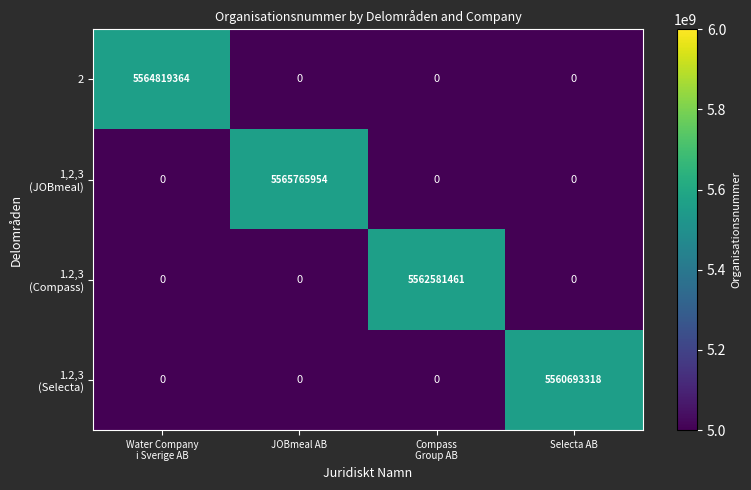

At how many categories does at least one series exceed 2252231627?

4